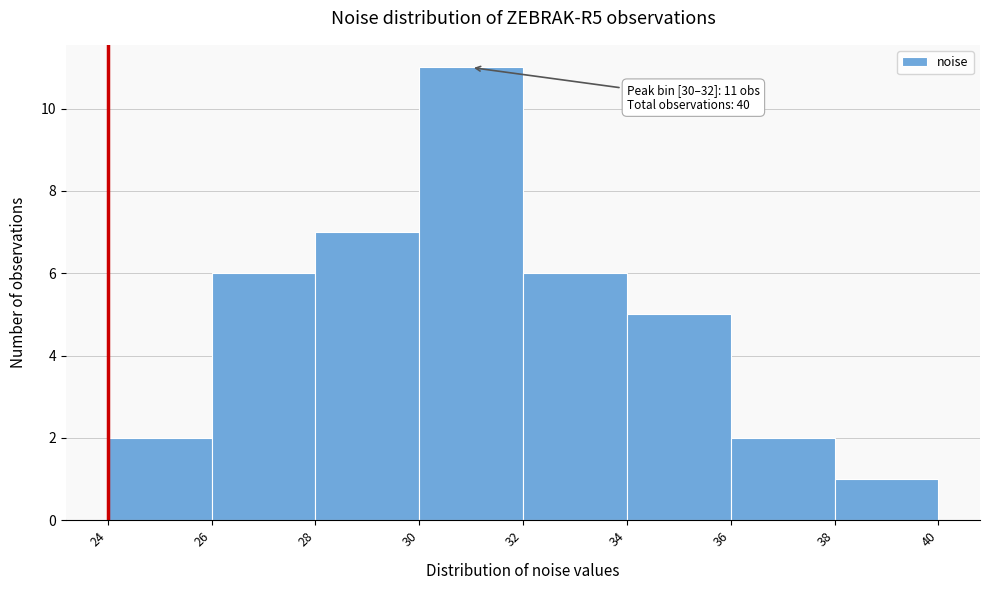

Which range on the x-axis has the tallest bar?

30 to 32